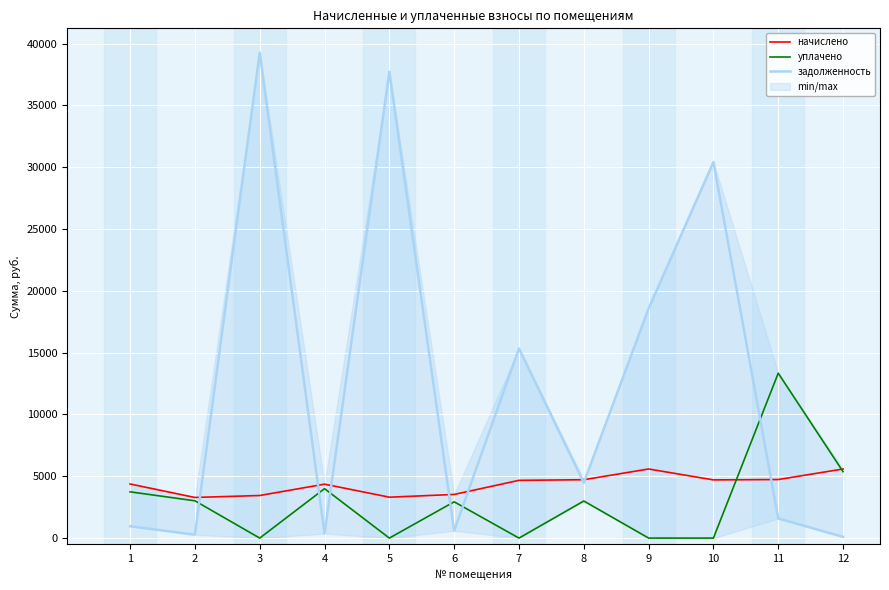

What is the difference between the maximum and minimum values in the уплачено series?

13339.8